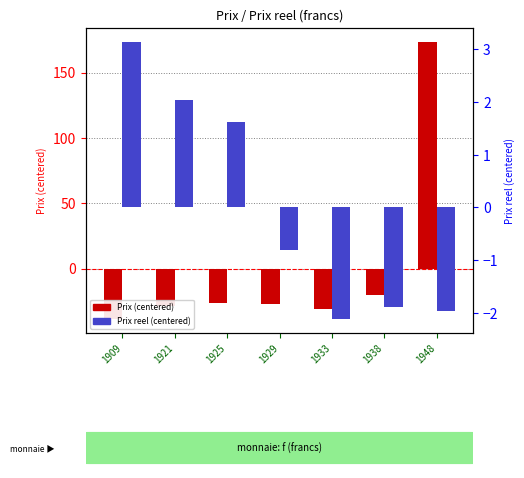

List the labels in order of Prix reel (centered) value, largest first.

1909, 1921, 1925, 1929, 1938, 1948, 1933